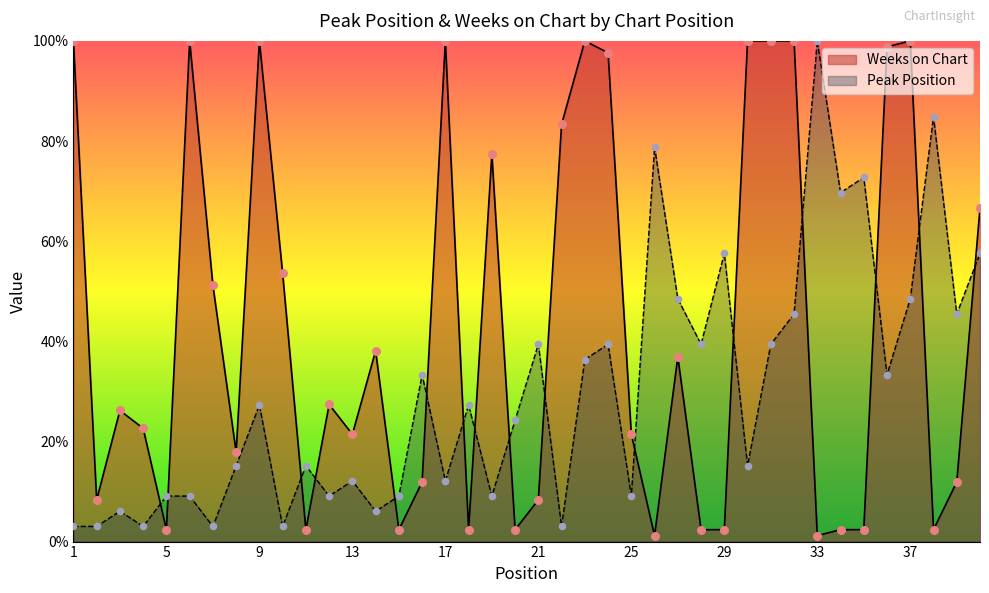

Which series has the largest total across all categories?

Weeks on Chart